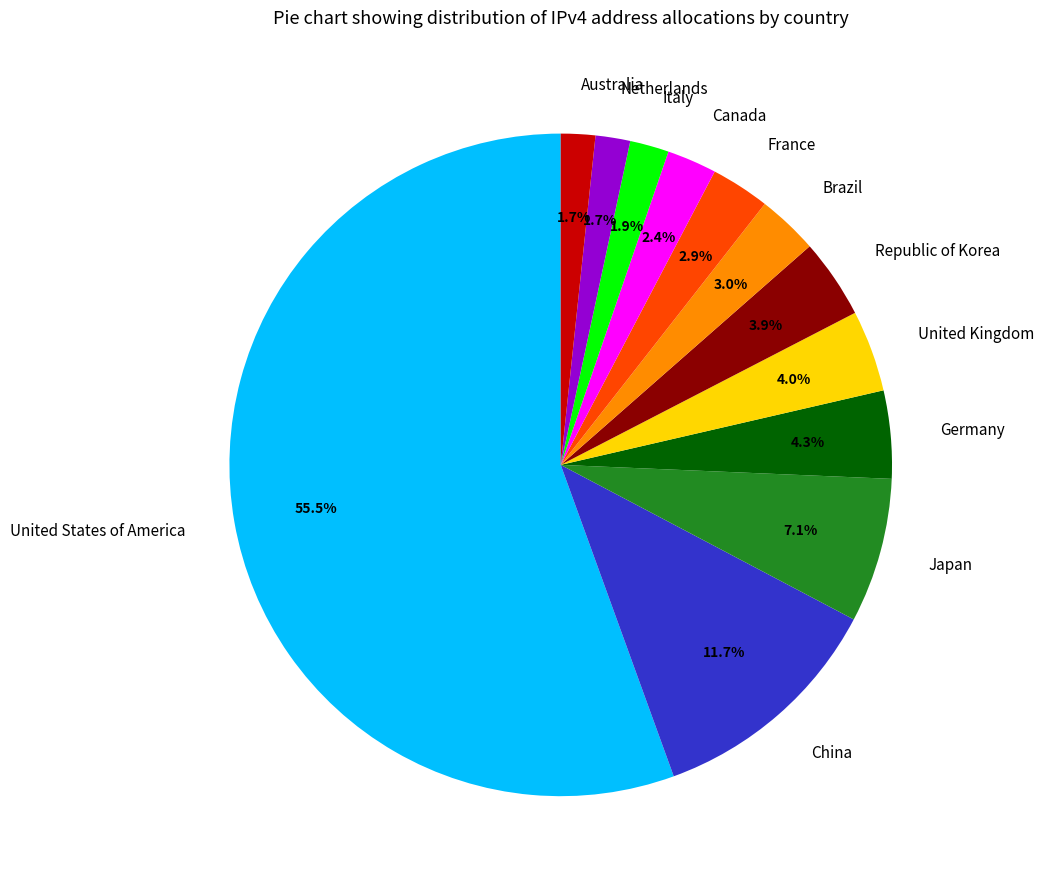

Which category has the biggest portion of the pie?

United States of America